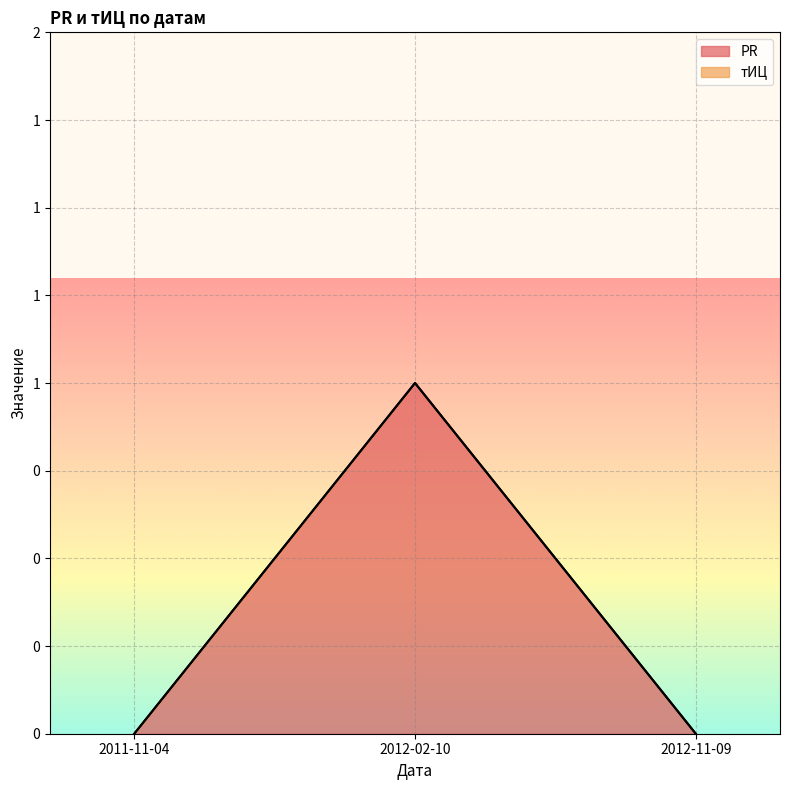

Between 2011-11-04 and 2012-02-10, which is larger?

2012-02-10